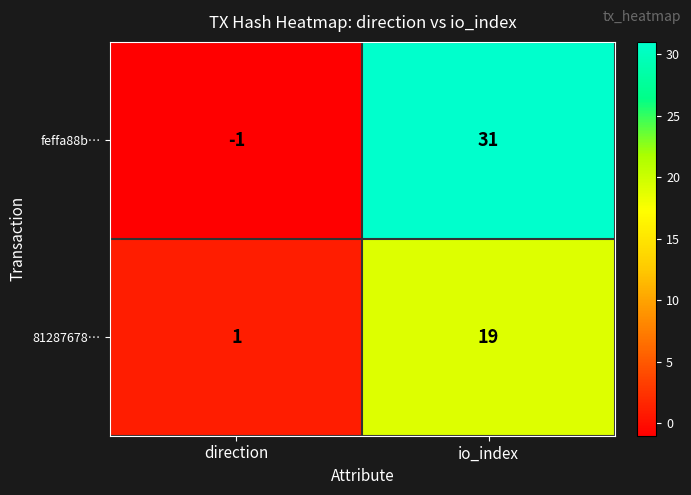

At how many categories does at least one series exceed 6?

1